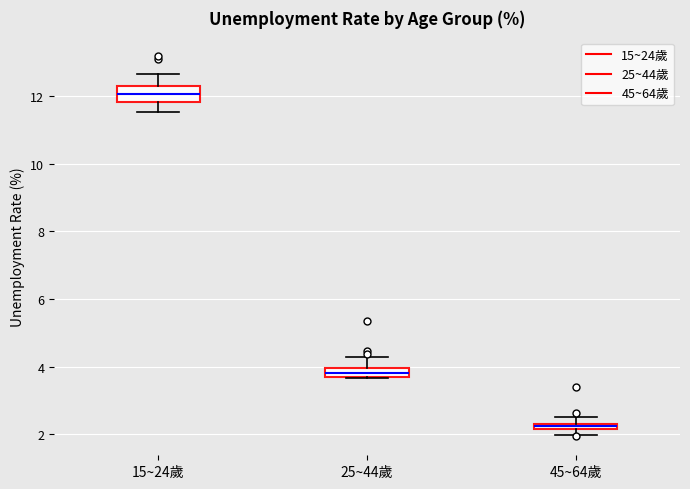

Comparing the boxes themselves (not the whiskers), which one is the tallest?

15~24歲